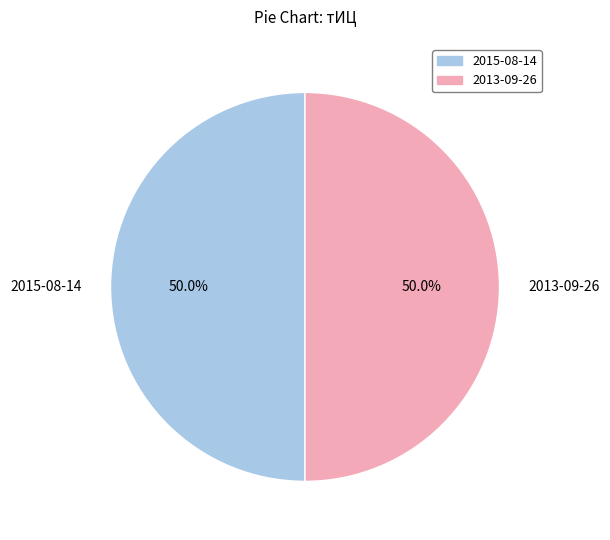

Is the sum of 2015-08-14 and 2013-09-26 greater than half?

Yes